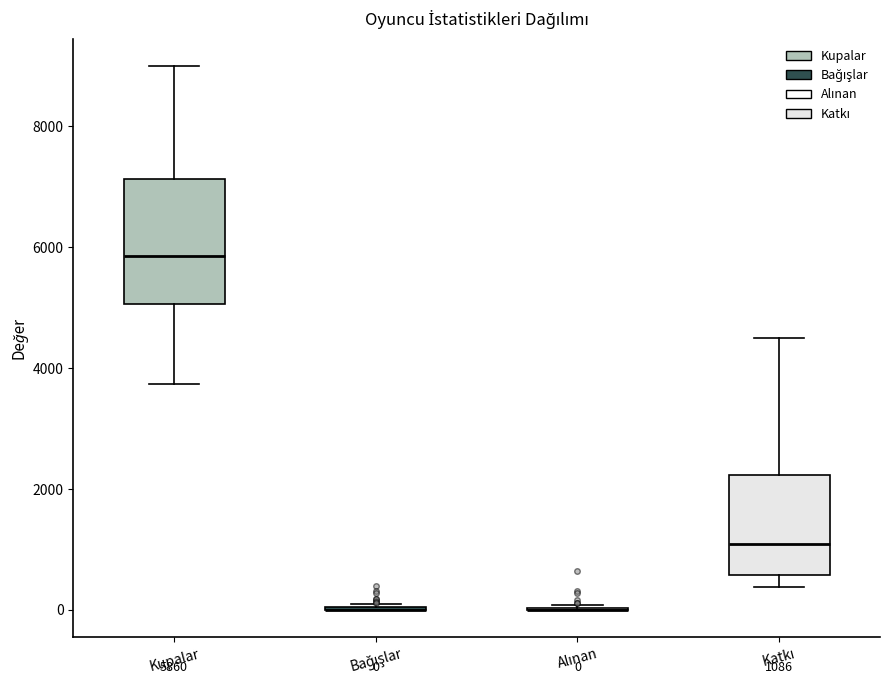

Which box is the tallest, from its lower edge to its upper edge?

Kupalar